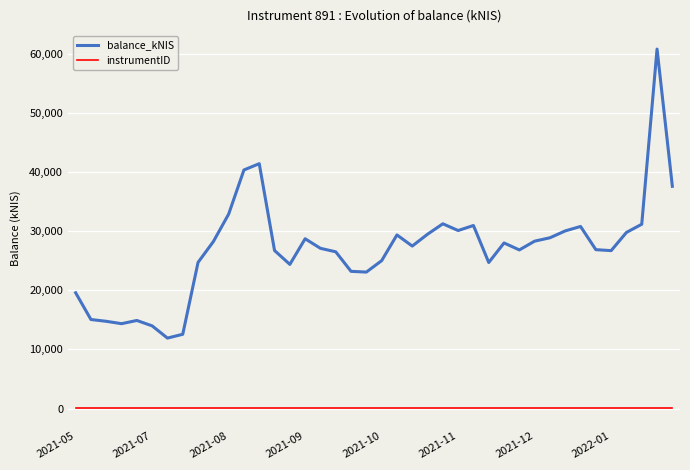

Which series has the largest total across all categories?

balance_kNIS